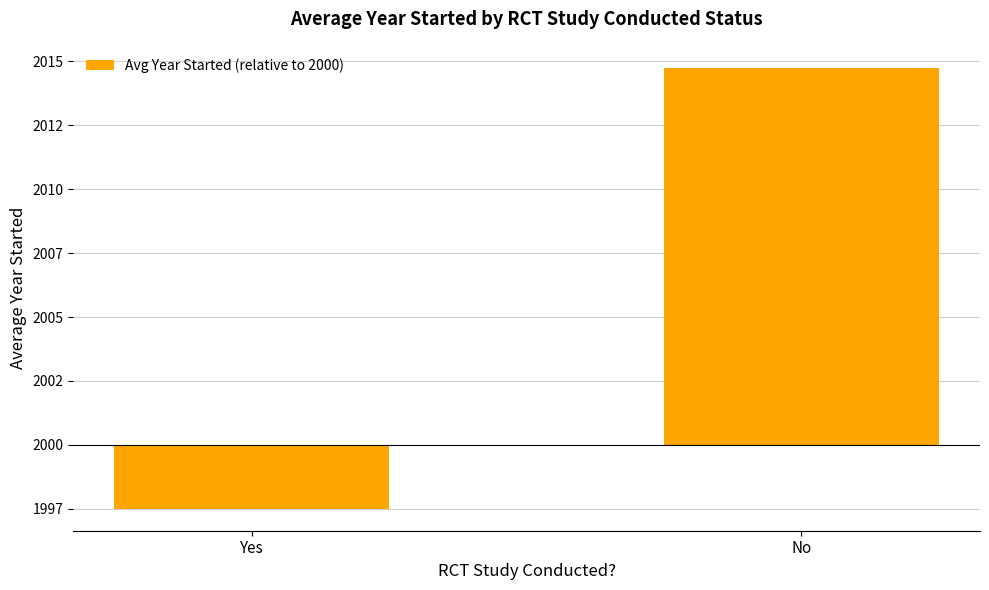

Which has a higher value, No or Yes?

No